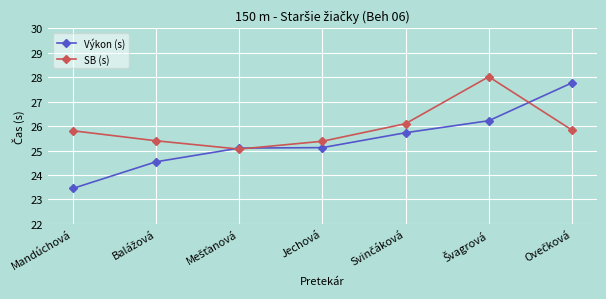

Rank the series by their average value, from lowest to highest.

Výkon (s), SB (s)